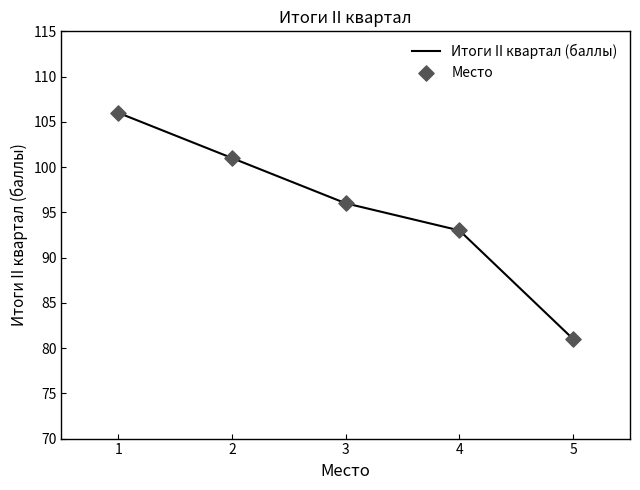

True or false: the data shows 143 at 4.

False